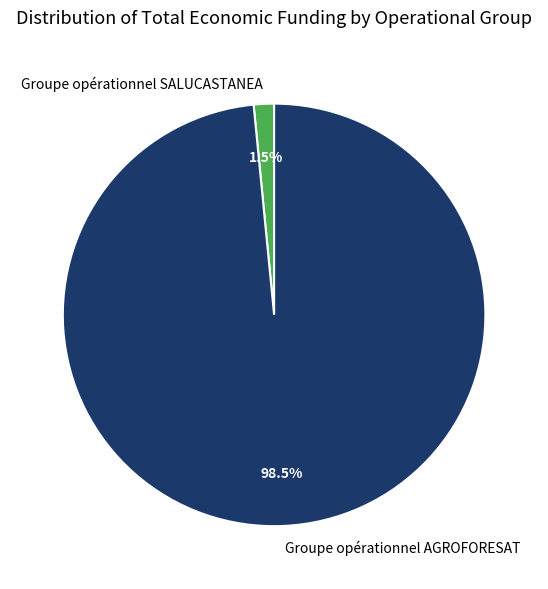

How many slices are in this pie chart?

2